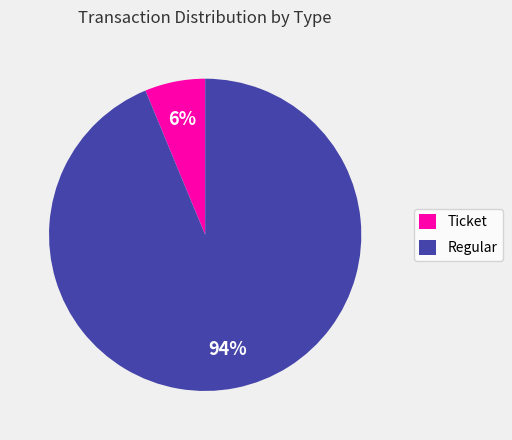

To the nearest percent, what is the average slice percentage?

50%